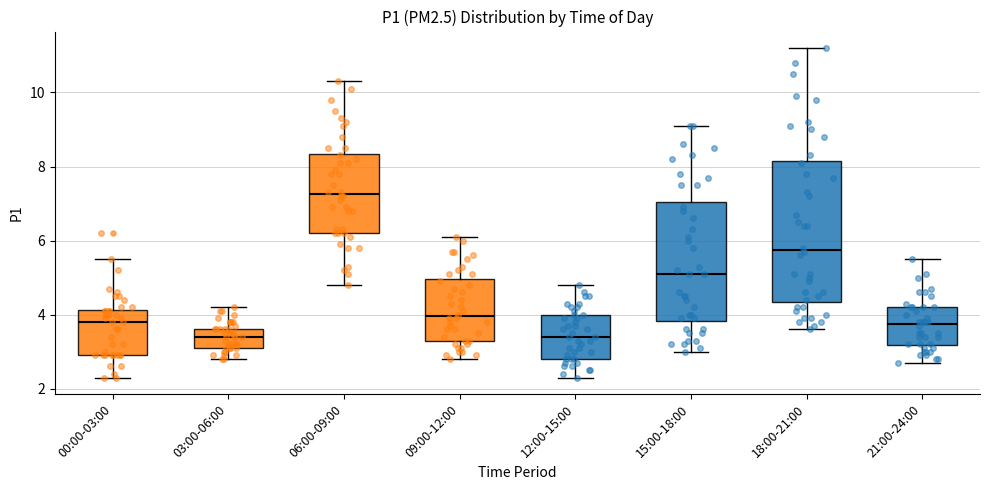

Which box has the highest median line?

06:00-09:00